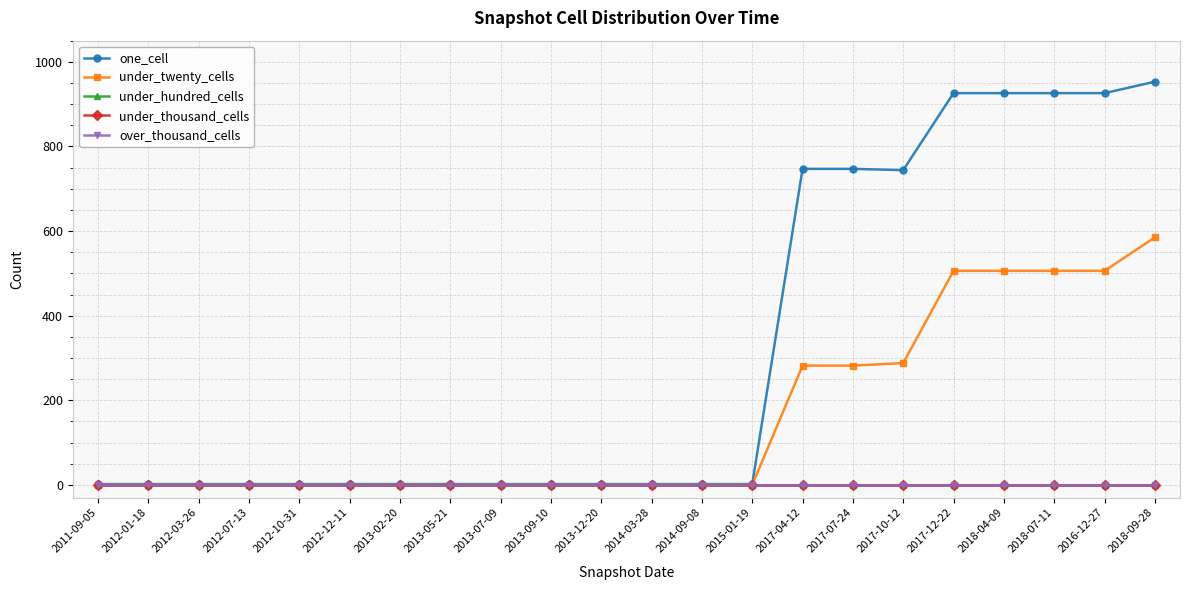

Reading left to right, extract all data points from this chart.

one_cell: 2011-09-05=2	2012-01-18=2	2012-03-26=2	2012-07-13=2	2012-10-31=2	2012-12-11=2	2013-02-20=2	2013-05-21=2	2013-07-09=2	2013-09-10=2	2013-12-20=2	2014-03-28=2	2014-09-08=2	2015-01-19=2	2017-04-12=747	2017-07-24=747	2017-10-12=744	2017-12-22=926	2018-04-09=926	2018-07-11=926	2016-12-27=926	2018-09-28=953
under_twenty_cells: 2011-09-05=0	2012-01-18=0	2012-03-26=0	2012-07-13=0	2012-10-31=0	2012-12-11=0	2013-02-20=0	2013-05-21=0	2013-07-09=0	2013-09-10=0	2013-12-20=0	2014-03-28=0	2014-09-08=0	2015-01-19=0	2017-04-12=282	2017-07-24=282	2017-10-12=288	2017-12-22=506	2018-04-09=506	2018-07-11=506	2016-12-27=506	2018-09-28=585
under_hundred_cells: 2011-09-05=0	2012-01-18=0	2012-03-26=0	2012-07-13=0	2012-10-31=0	2012-12-11=0	2013-02-20=0	2013-05-21=0	2013-07-09=0	2013-09-10=0	2013-12-20=0	2014-03-28=0	2014-09-08=0	2015-01-19=0	2017-04-12=0	2017-07-24=0	2017-10-12=0	2017-12-22=0	2018-04-09=0	2018-07-11=0	2016-12-27=0	2018-09-28=0
under_thousand_cells: 2011-09-05=0	2012-01-18=0	2012-03-26=0	2012-07-13=0	2012-10-31=0	2012-12-11=0	2013-02-20=0	2013-05-21=0	2013-07-09=0	2013-09-10=0	2013-12-20=0	2014-03-28=0	2014-09-08=0	2015-01-19=0	2017-04-12=0	2017-07-24=0	2017-10-12=0	2017-12-22=0	2018-04-09=0	2018-07-11=0	2016-12-27=0	2018-09-28=0
over_thousand_cells: 2011-09-05=0	2012-01-18=0	2012-03-26=0	2012-07-13=0	2012-10-31=0	2012-12-11=0	2013-02-20=0	2013-05-21=0	2013-07-09=0	2013-09-10=0	2013-12-20=0	2014-03-28=0	2014-09-08=0	2015-01-19=0	2017-04-12=0	2017-07-24=0	2017-10-12=0	2017-12-22=0	2018-04-09=0	2018-07-11=0	2016-12-27=0	2018-09-28=0